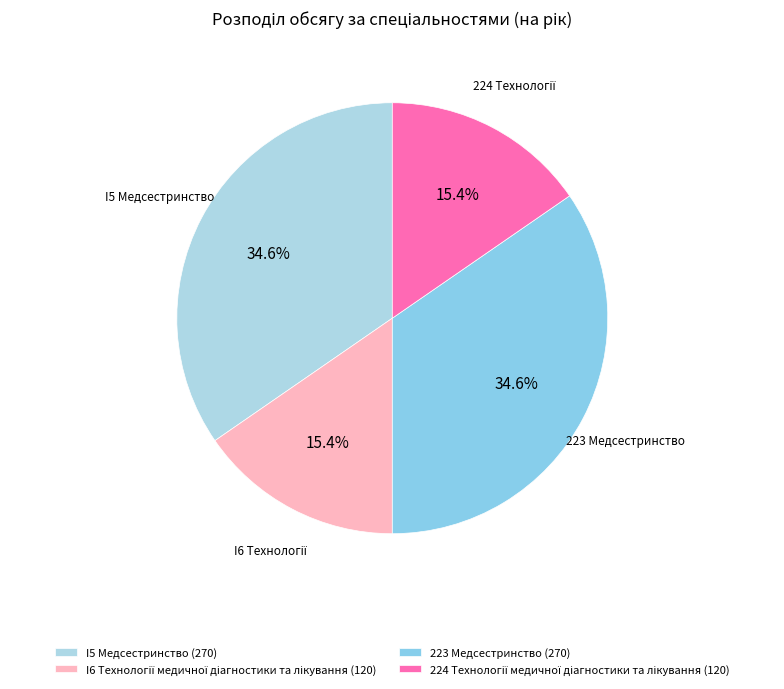

Is there any slice that represents more than half of the pie?

No